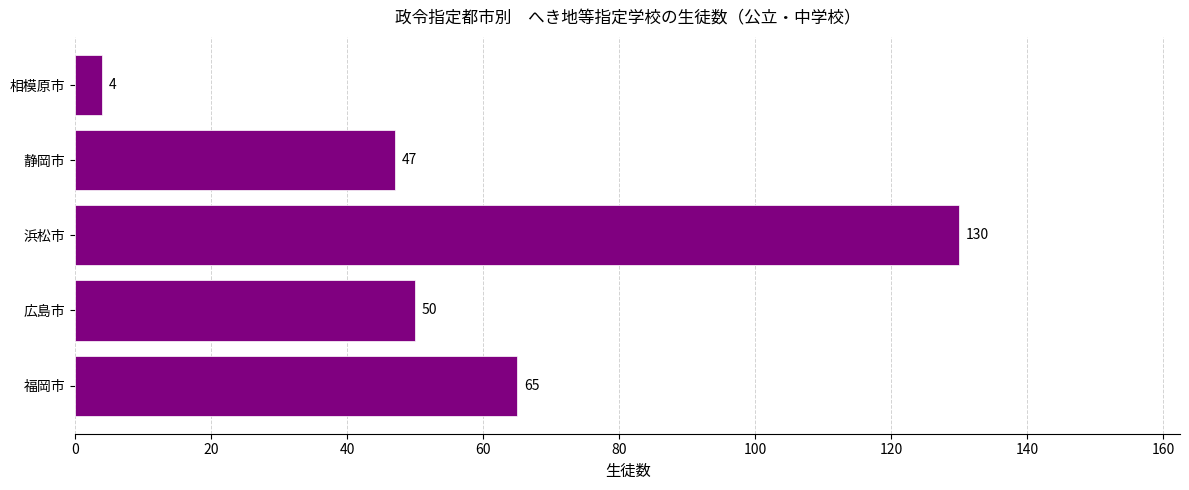

Reading bottom to top, list all the values displayed in this chart.

65	50	130	47	4